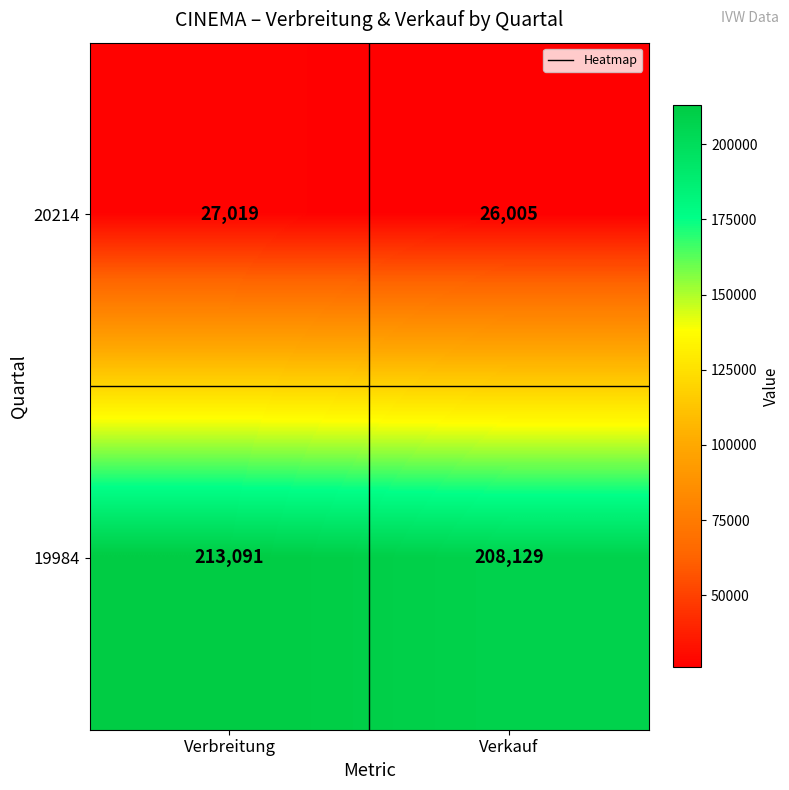

Which series changed the most between Verbreitung and Verkauf?

19984